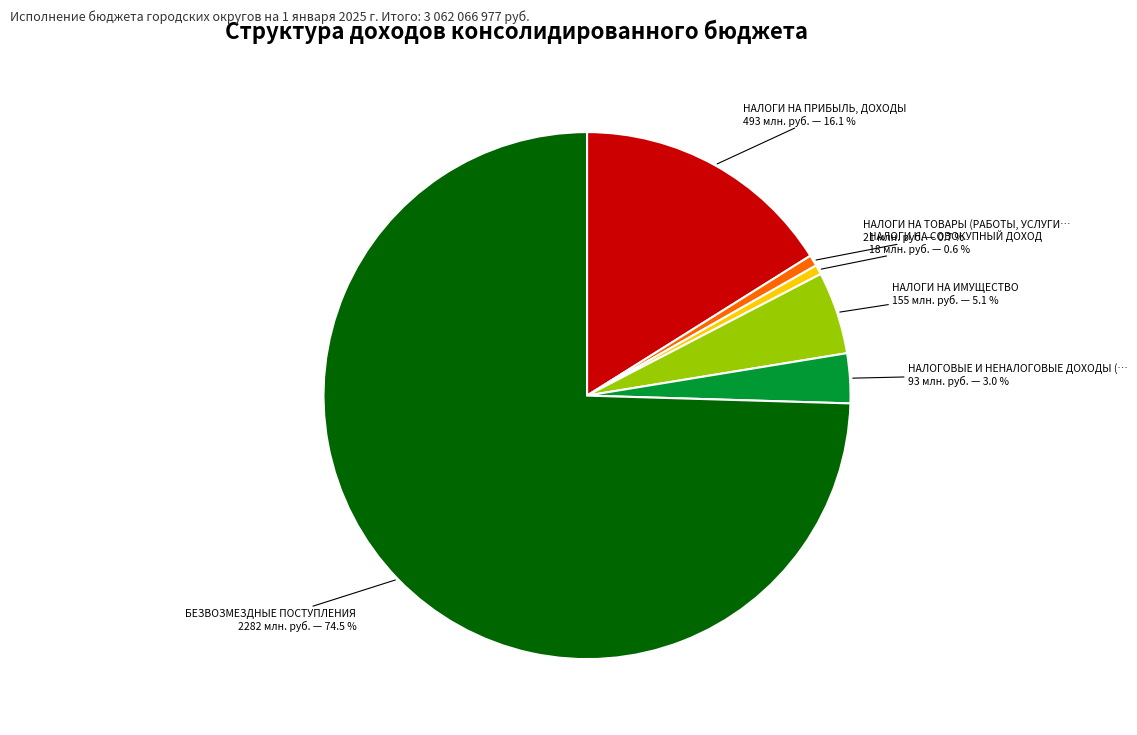

Is there a majority slice in this chart?

Yes